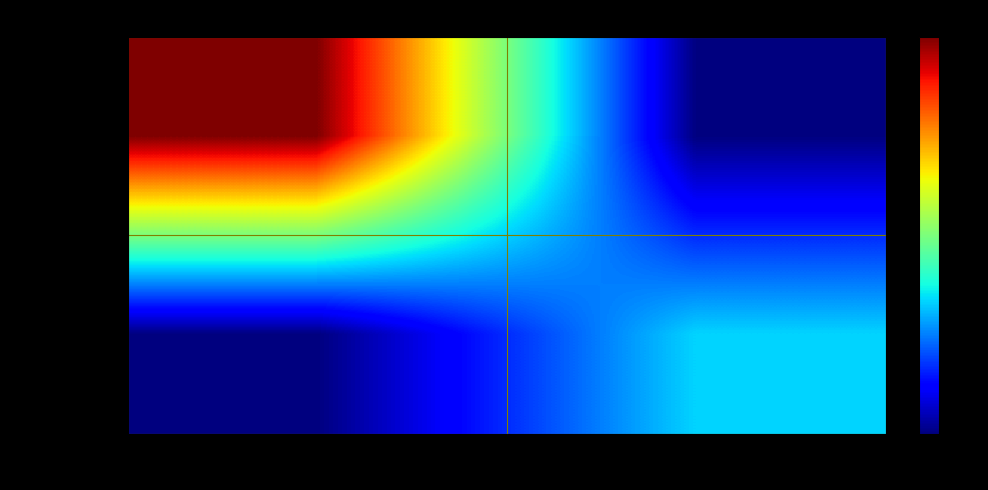

Reading left to right, extract all data points from this chart.

080df128c2f1…: -1=6	1=0
3b66ea688170…: -1=0	1=2